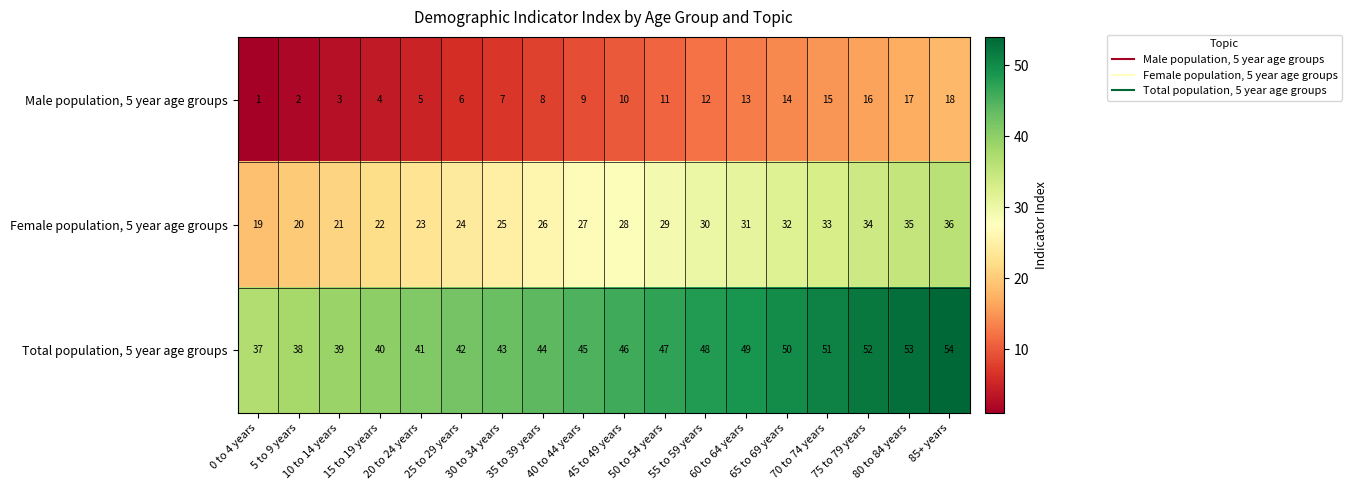

What is the difference between the maximum and minimum values in the Female population, 5 year age groups series?

17